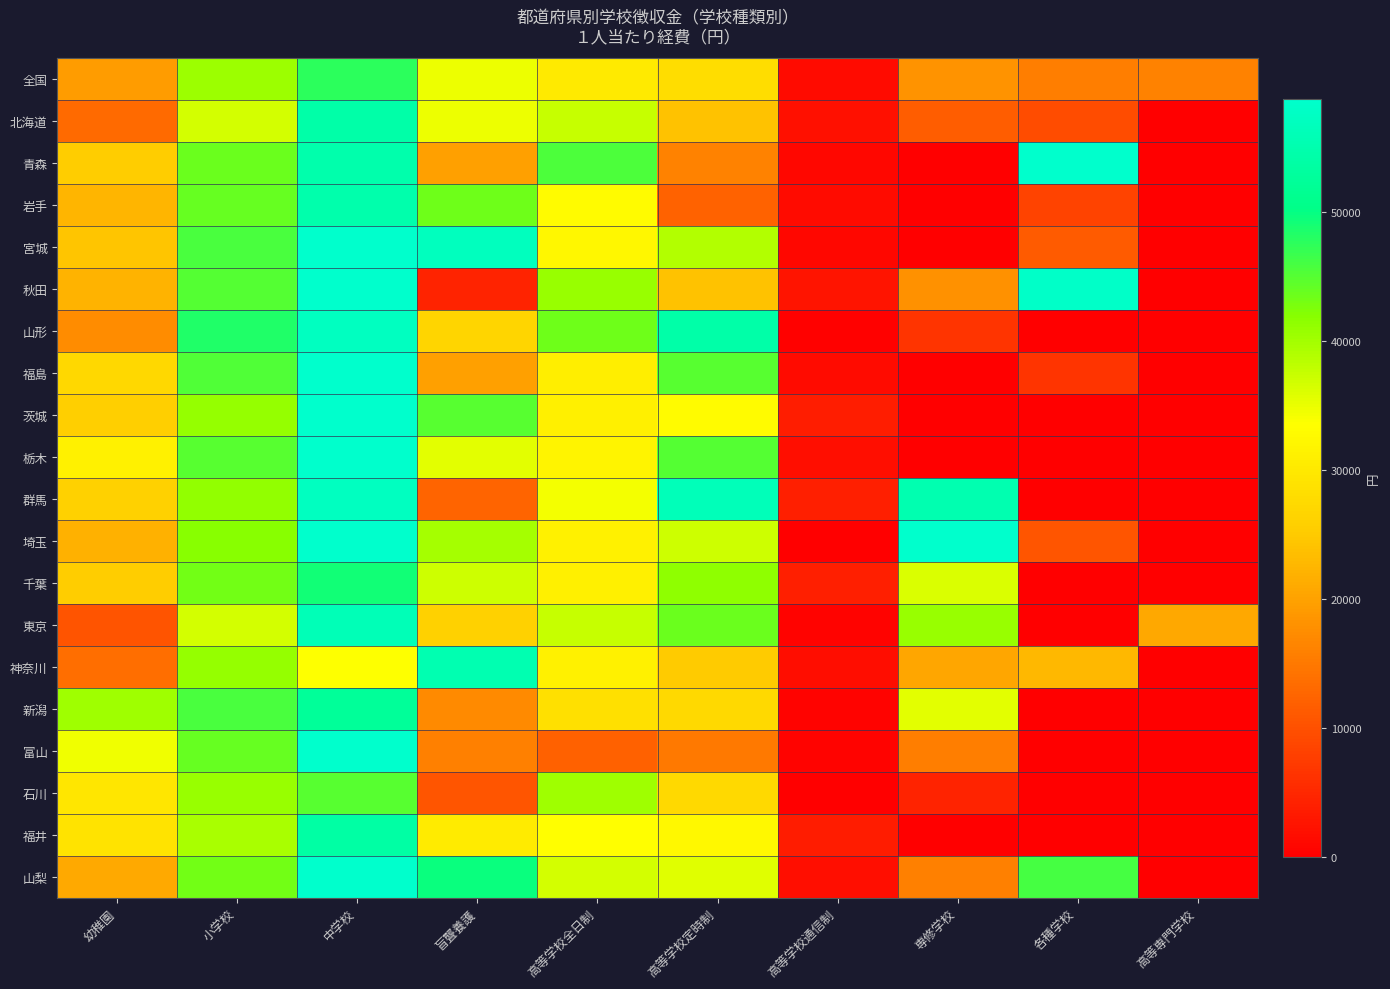

What is the total value across all series at 各種学校?

300510